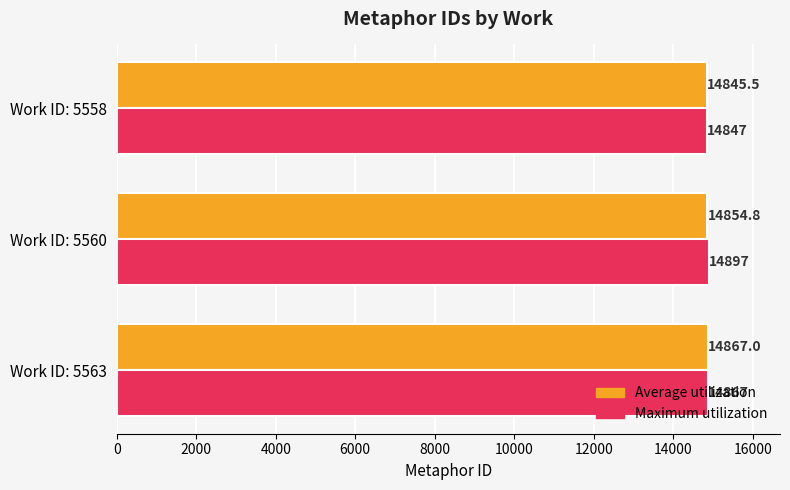

How many data points in Average utilization are above 14854?

2